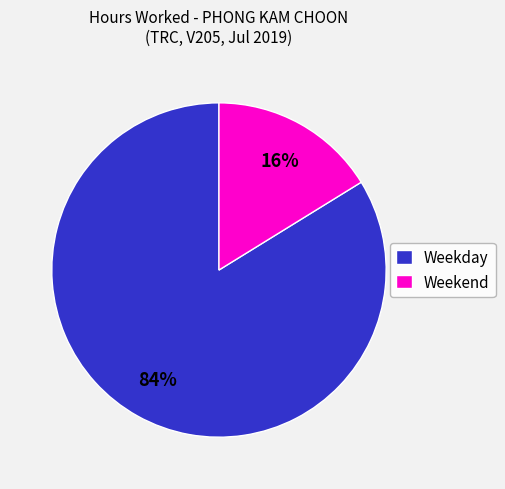

To the nearest percent, what is the combined percentage of Weekend and Weekday?

100%